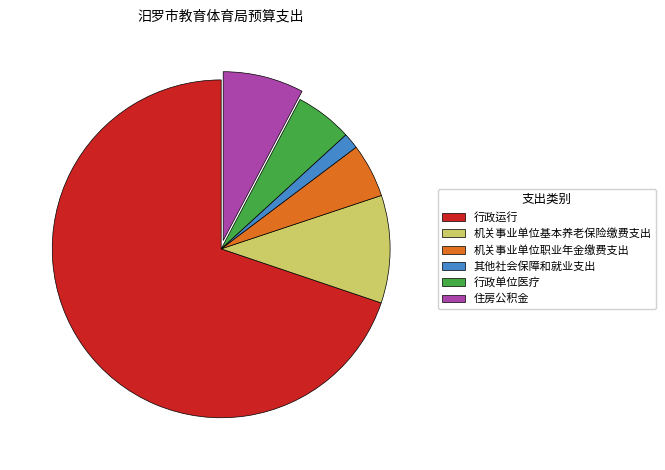

Which slice is the largest?

行政运行